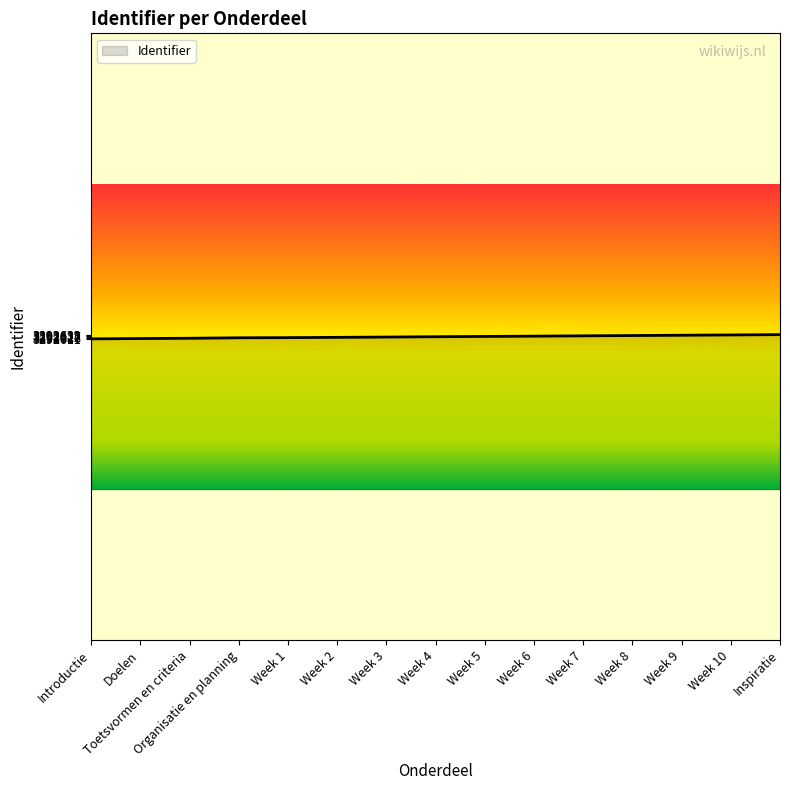

How many values are below 3292625?

7